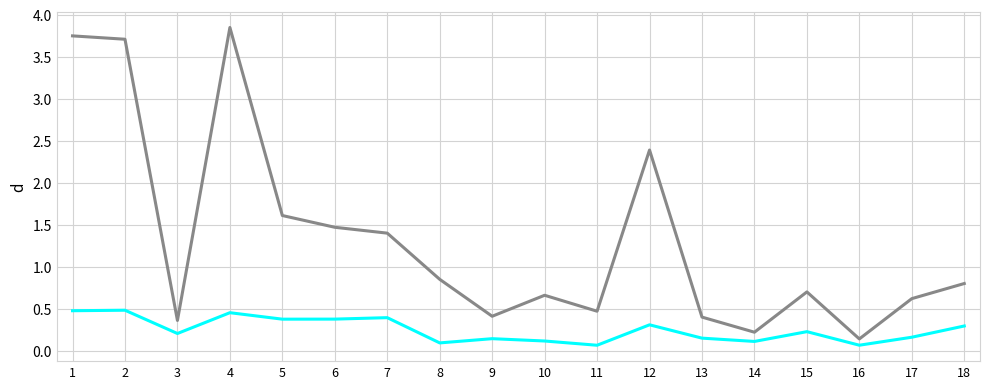

What is the total value across all series at 15?

0.9